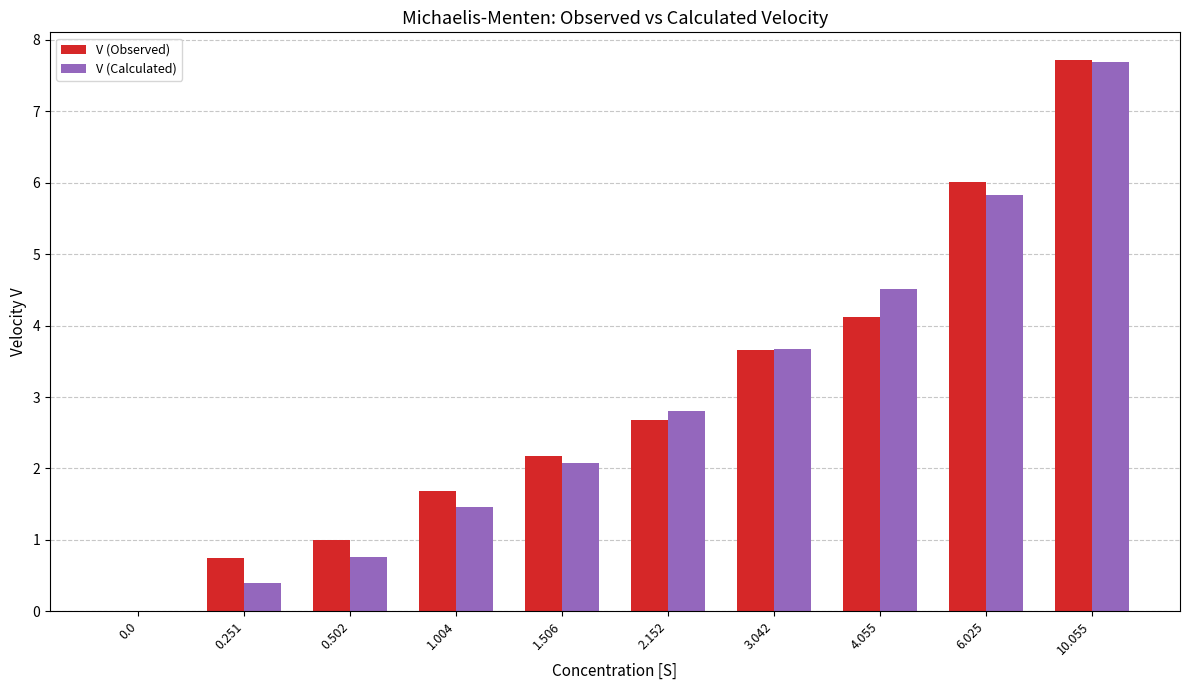

Read the V (Observed) value at 1.004.

1.7